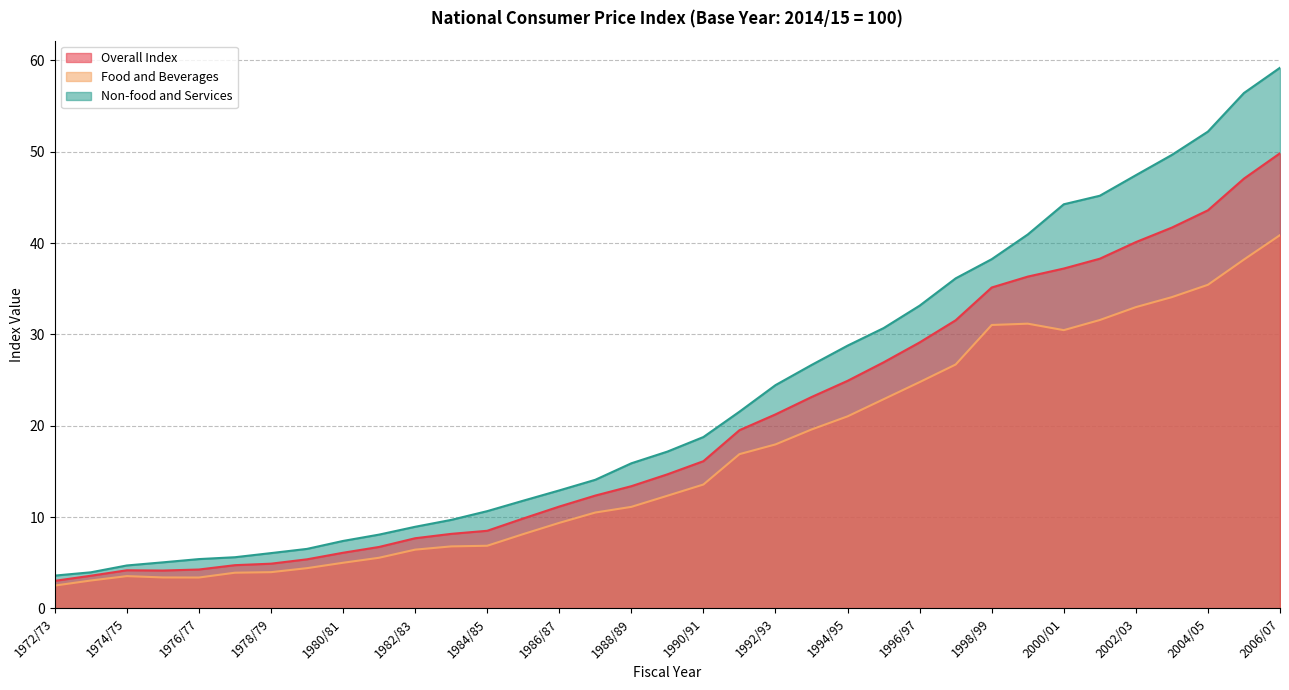

At which category does Overall Index reach its first local peak?

1974/75